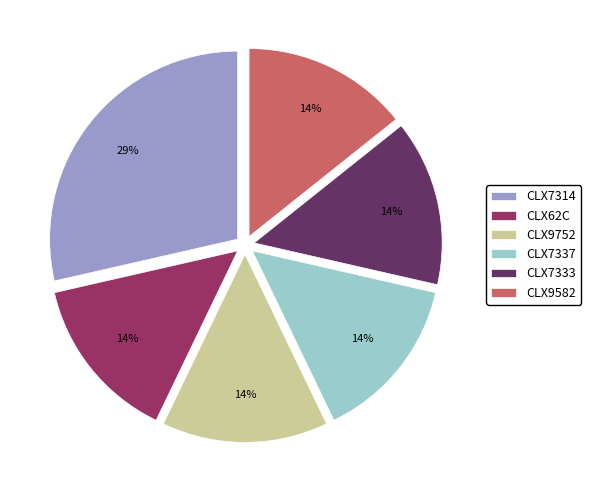

What percentage is the CLX7337 slice, to the nearest percent?

14%